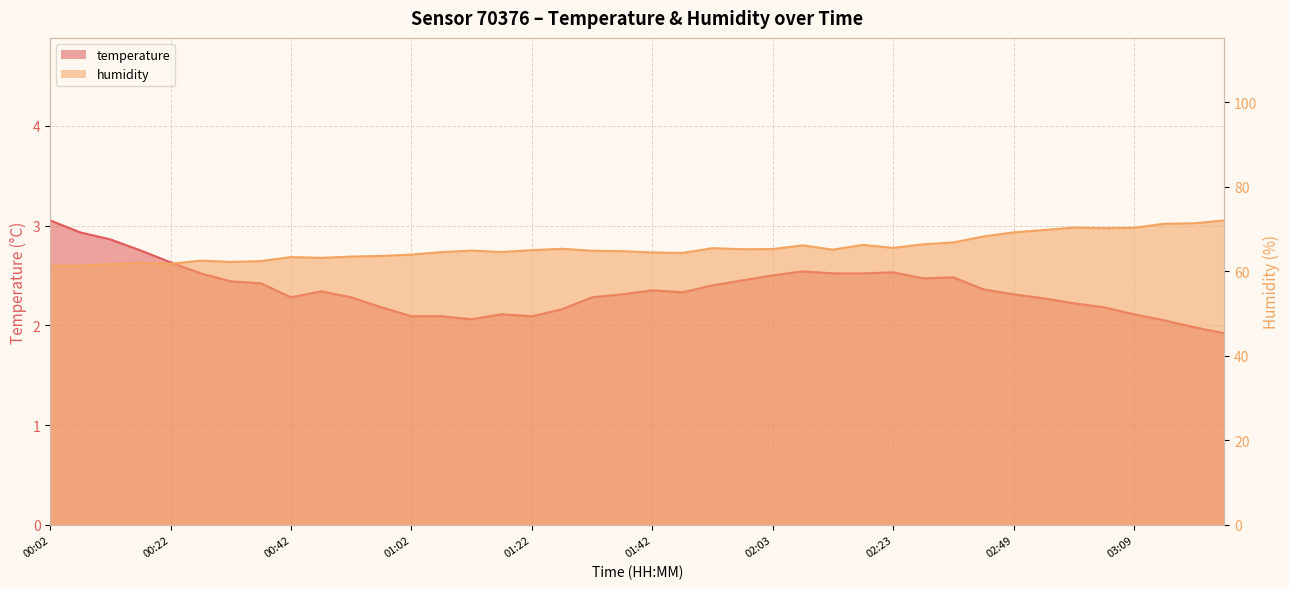

What position from the left is 00:27?

6